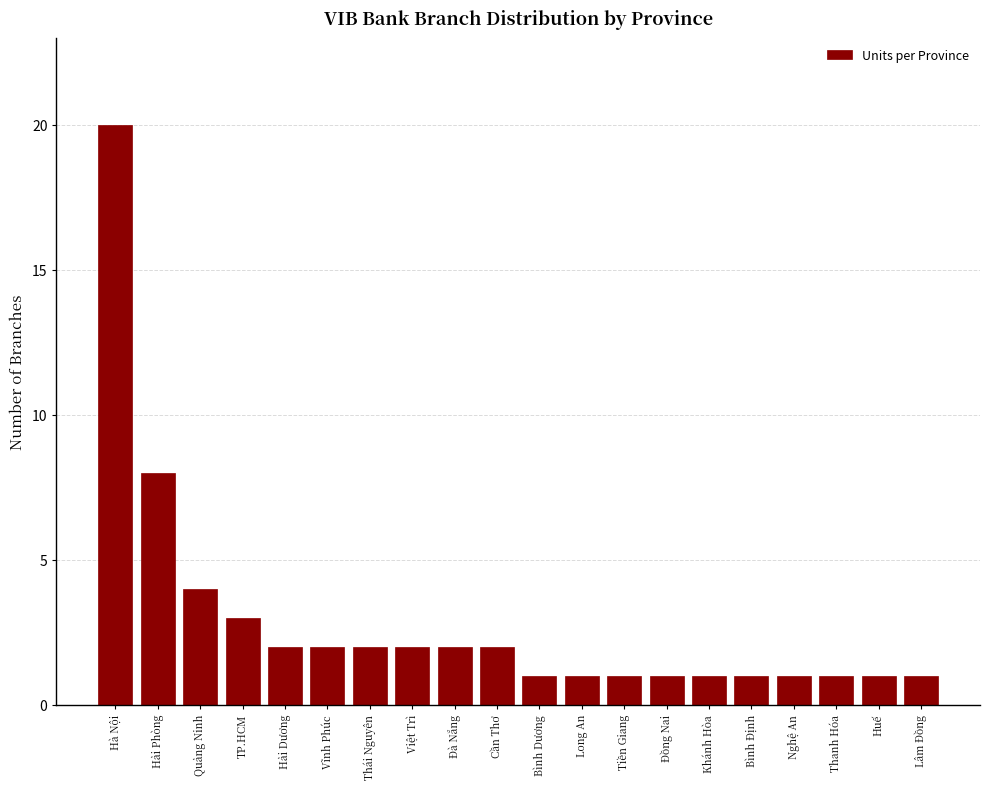

Reading left to right, what are all the values shown in this chart?

20	8	4	3	2	2	2	2	2	2	1	1	1	1	1	1	1	1	1	1